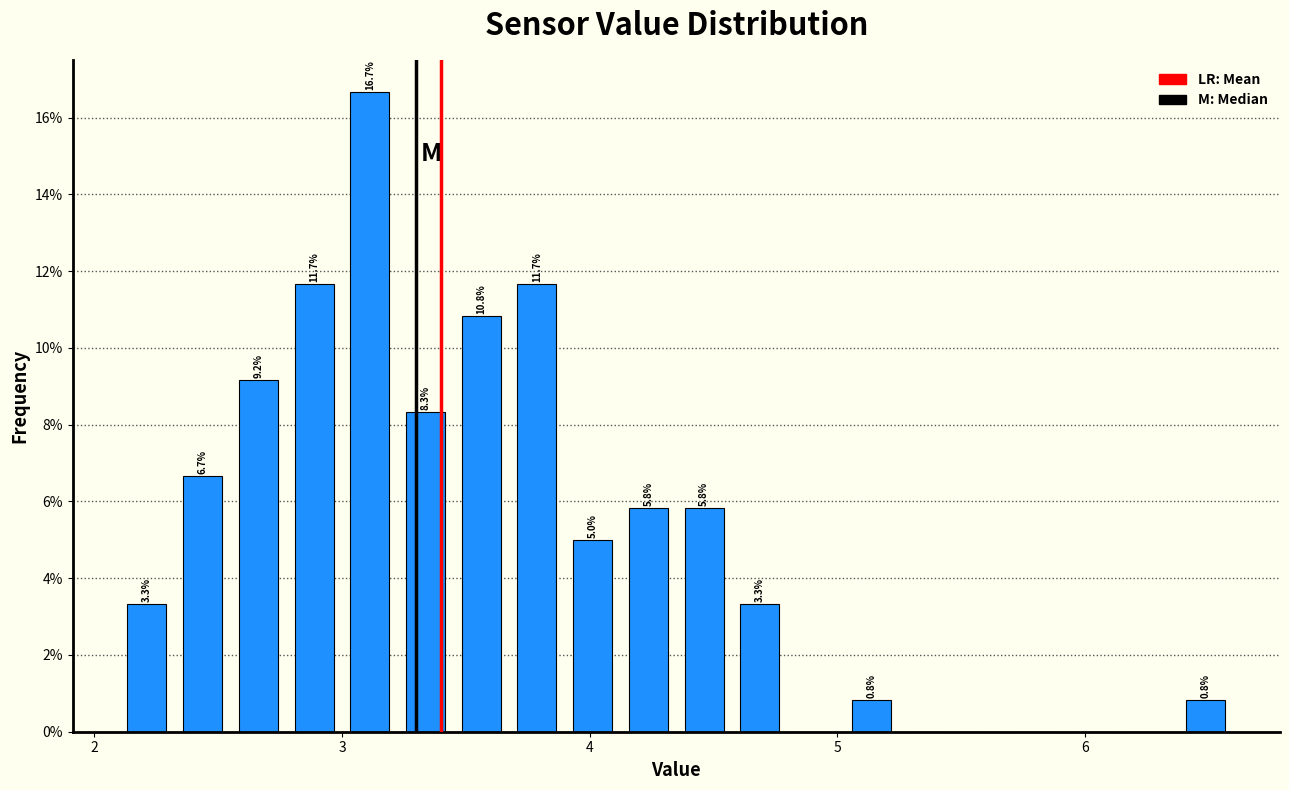

Around what value on the x-axis is the tallest bar? Give the approximate position of its centre, as read against the axis.

3.1